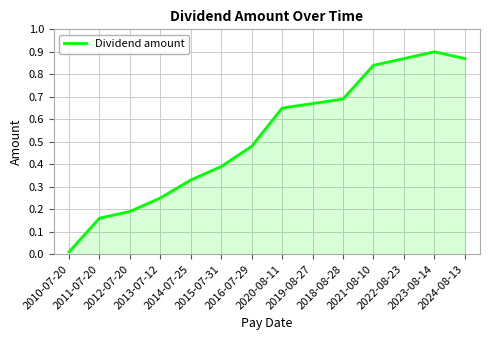

What is the approximate value at 2011-07-20?

0.2